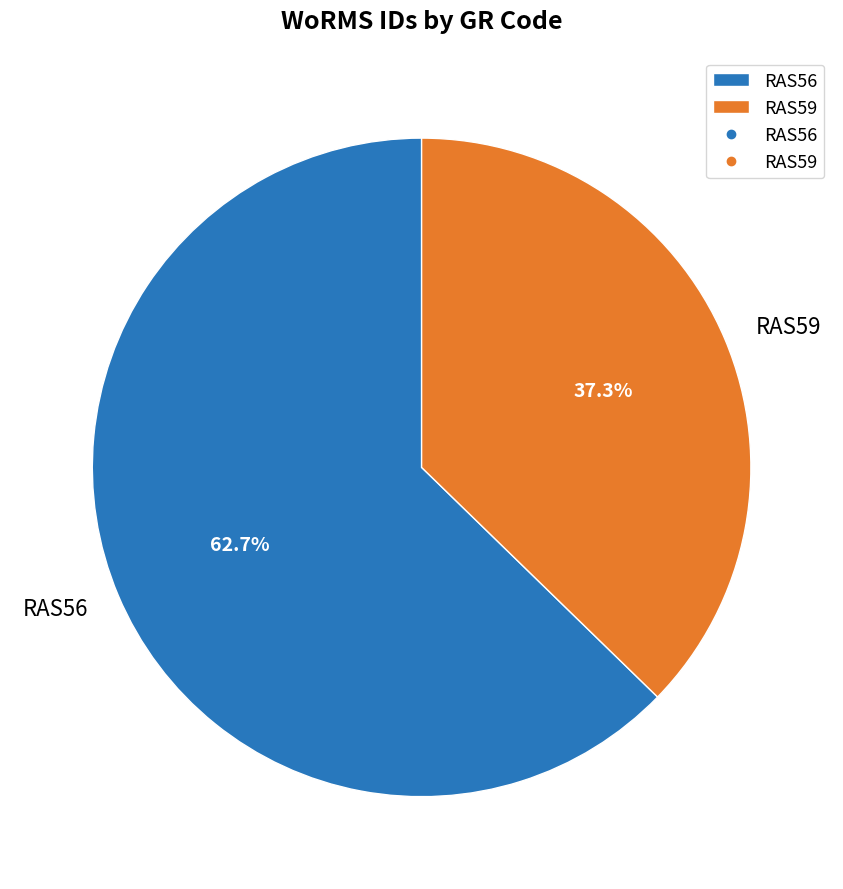

True or false: RAS56 accounts for 63% of the total.

True